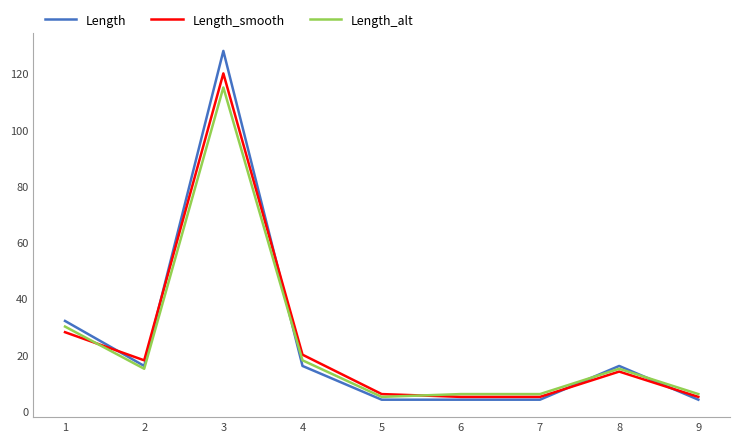

The value of Length_smooth at 7 is 5. True or false?

True